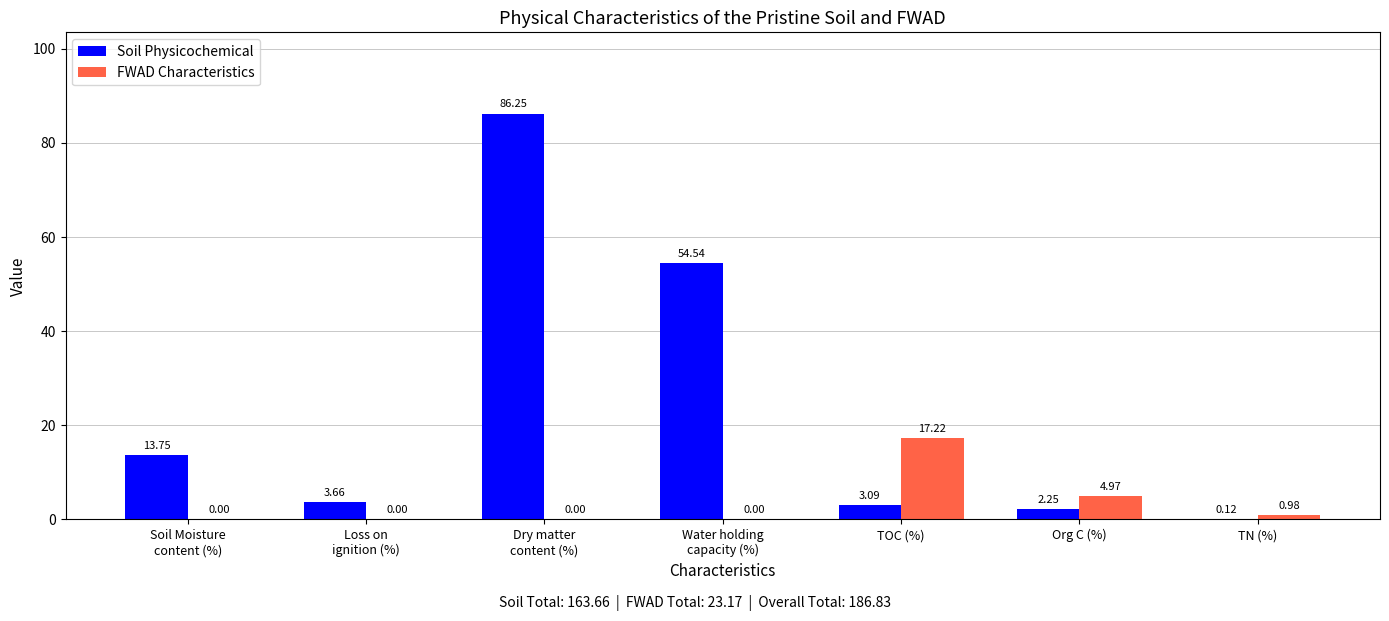

At which label is FWAD Characteristics closest to 8?

Org C (%)